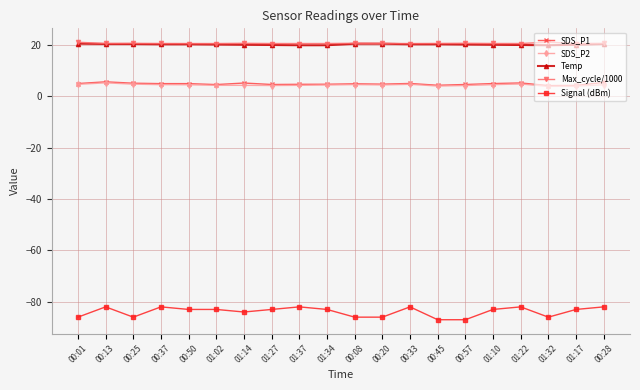

True or false: SDS_P1 and Signal (dBm) intersect in this chart.

False